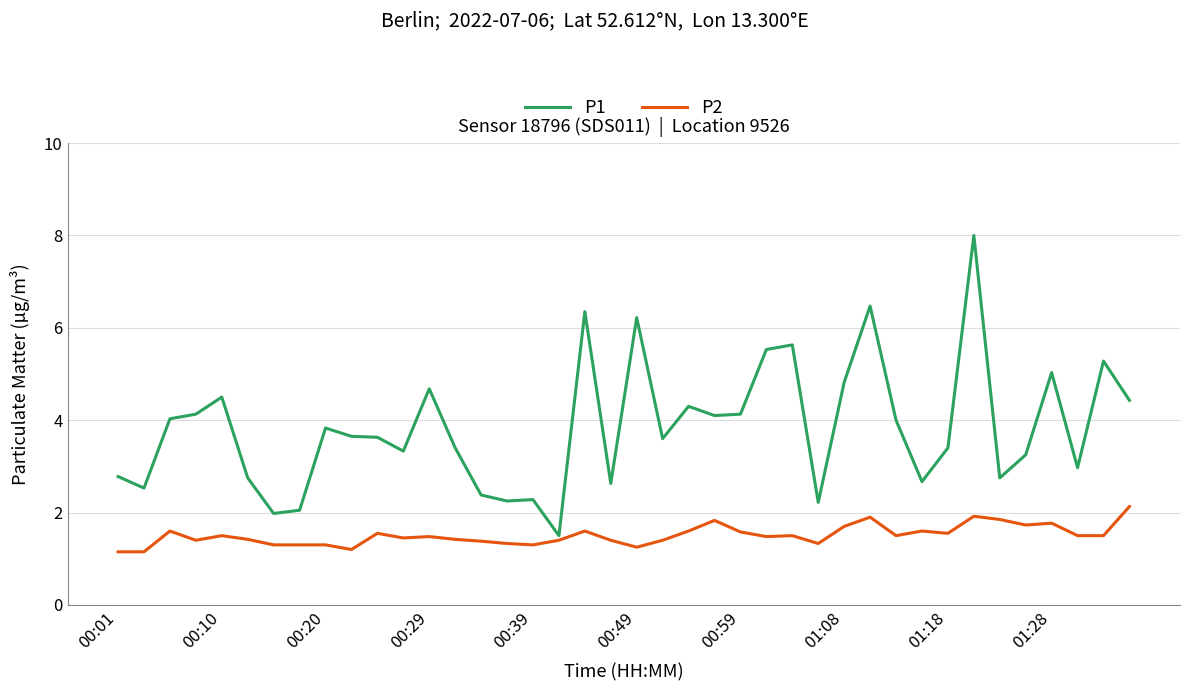

Which series has the widest spread of values?

P1